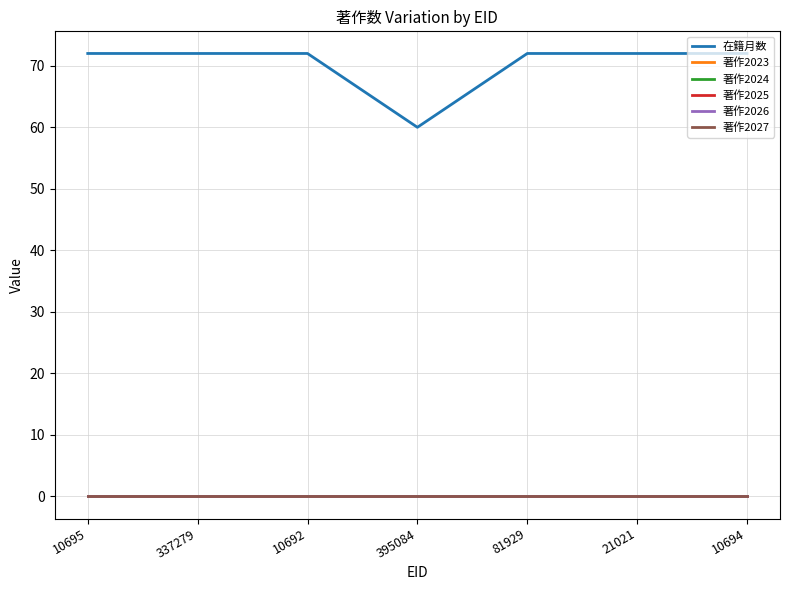

Which series has the largest total across all categories?

在籍月数